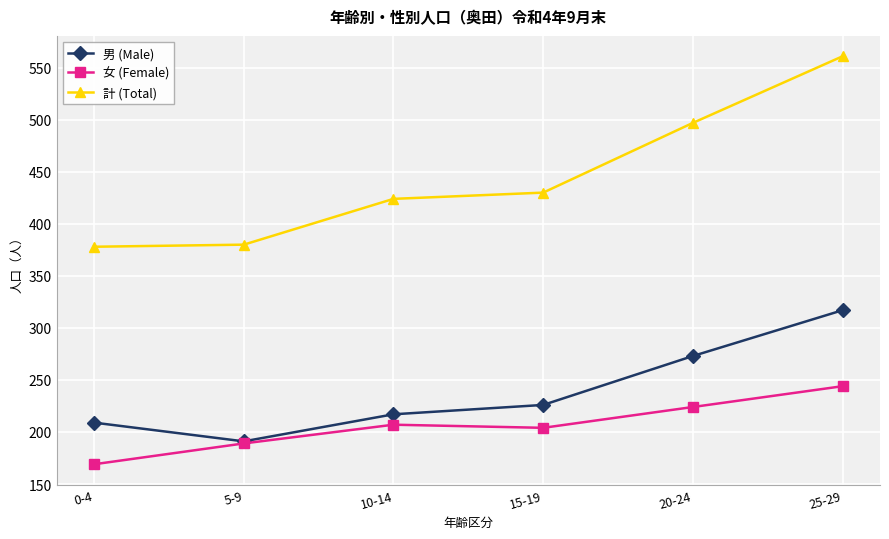

Count the number of data series in this chart.

3